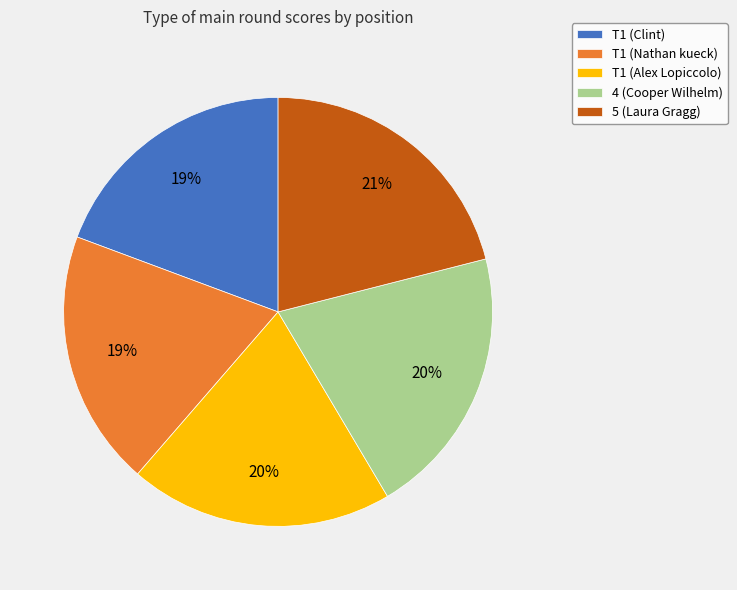

Between T1 (Clint) and 5 (Laura Gragg), which is larger?

5 (Laura Gragg)